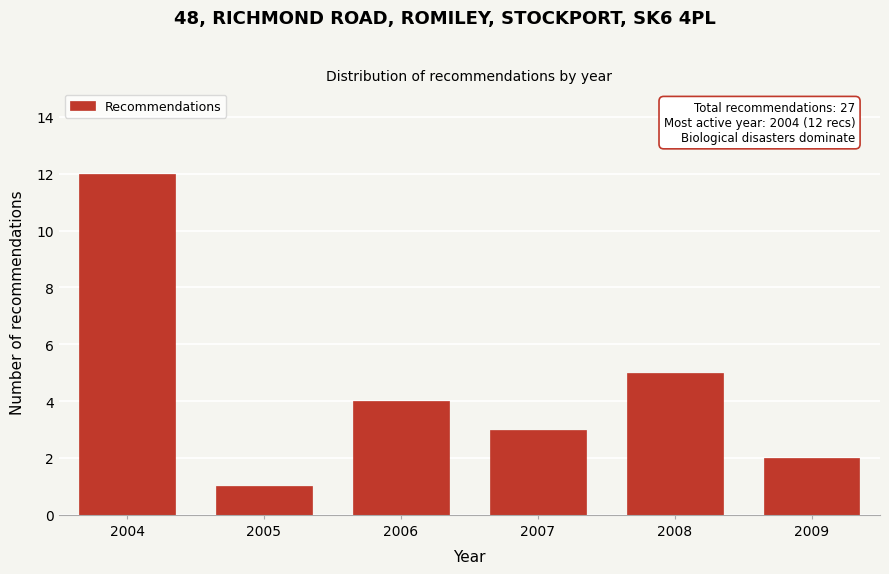

Reading right to left, list all the values displayed in this chart.

2009=2	2008=5	2007=3	2006=4	2005=1	2004=12